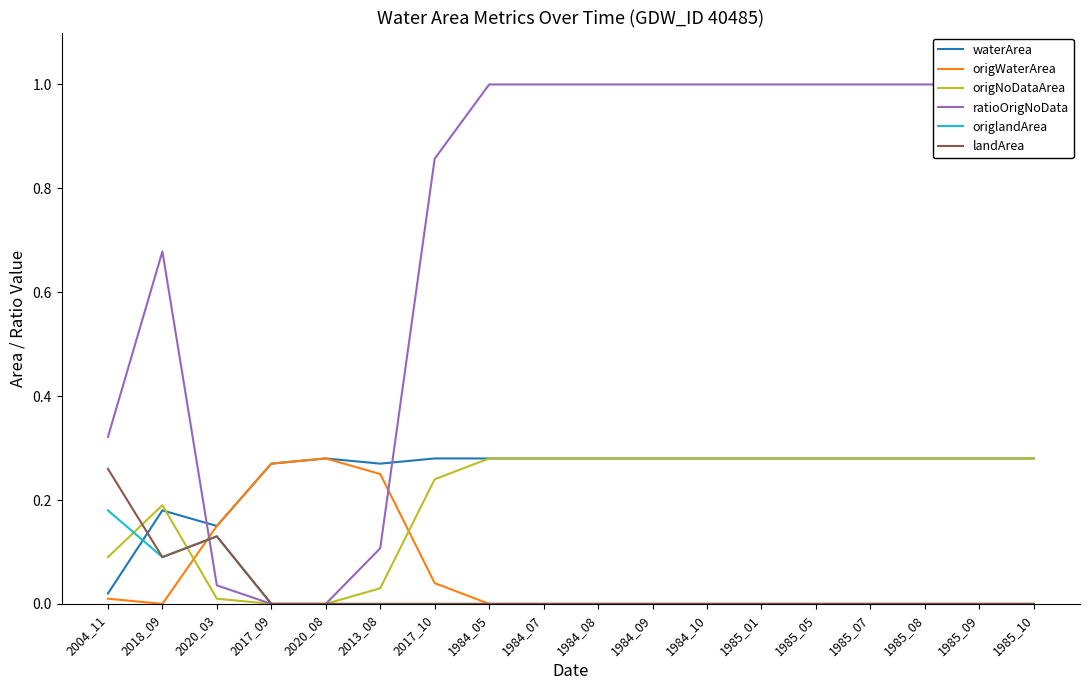

What is the total value across all series at 1984_08?

1.6